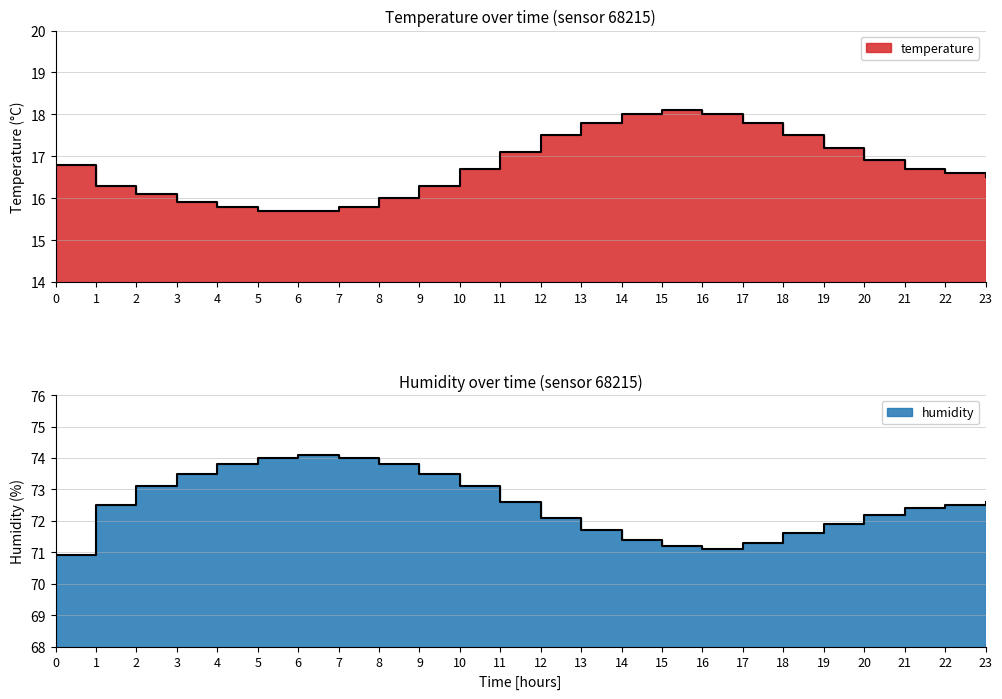

How many values in the temperature series exceed 16?

18